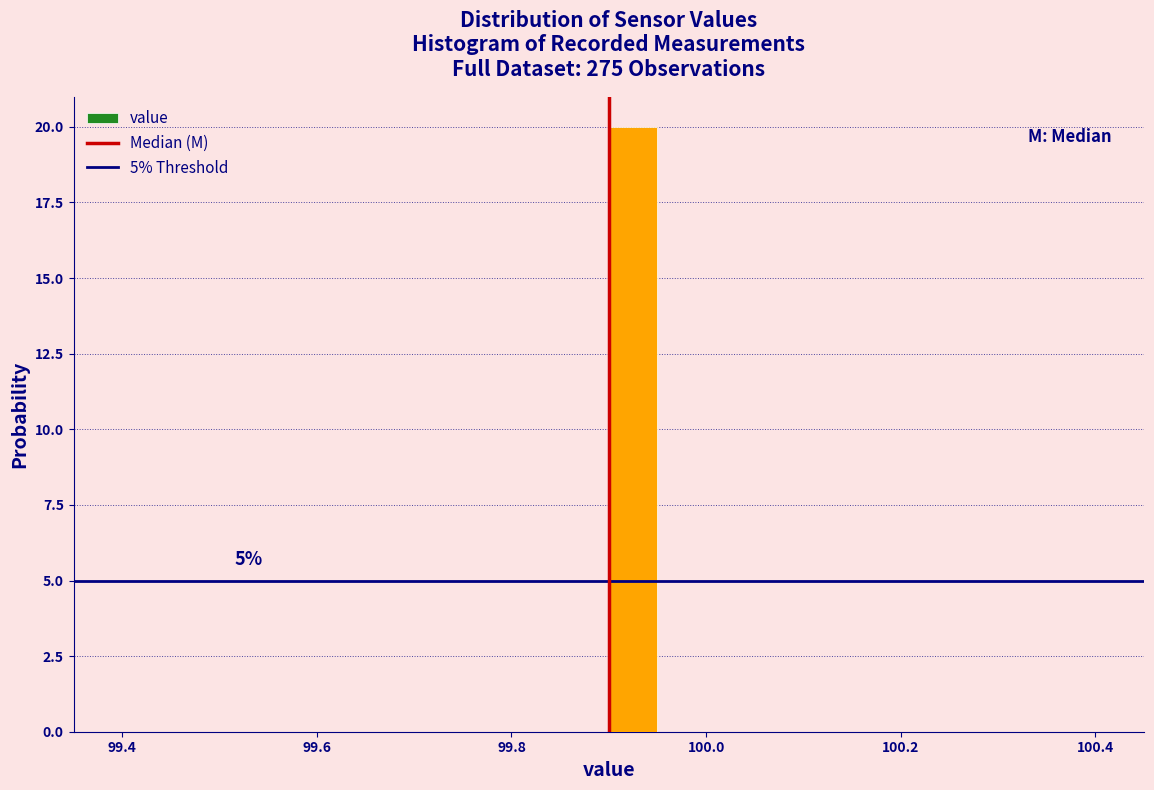

Around what value on the x-axis is the tallest bar? Give the approximate position of its centre, as read against the axis.

99.92